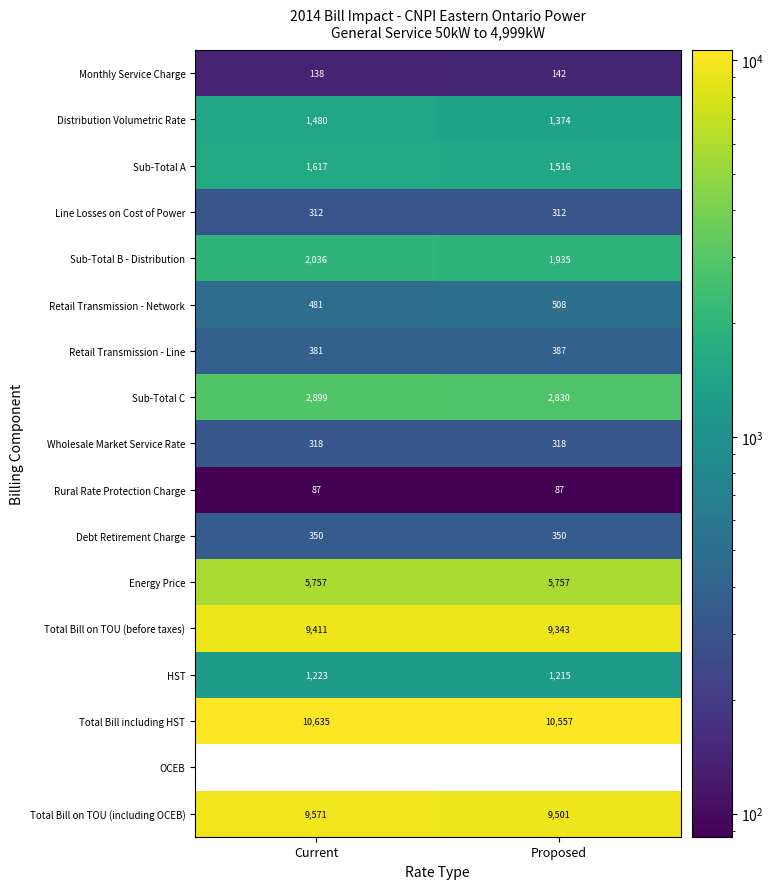

How many data points does each series have?

2